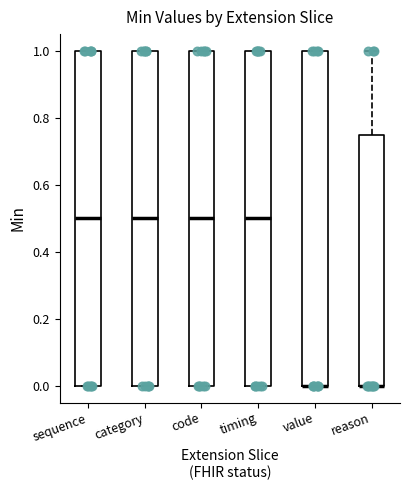

Reading left to right, transcribe this box plot: for each box, give where its median line is, the range the box spans, and where its two whiskers end, as read against the y-axis. The values are not printed on the chart, so give them approximately, as read against the axis.

sequence: median 0.50, box 0.00 to 1.00, whiskers 0.00 to 1.00
category: median 0.50, box 0.00 to 1.00, whiskers 0.00 to 1.00
code: median 0.50, box 0.00 to 1.00, whiskers 0.00 to 1.00
timing: median 0.50, box 0.00 to 1.00, whiskers 0.00 to 1.00
value: median 0.00 (drawn on the box's lower edge), box 0.00 to 1.00, whiskers 0.00 to 1.00
reason: median 0.00 (drawn on the box's lower edge), box 0.00 to 0.76, whiskers 0.00 to 1.00